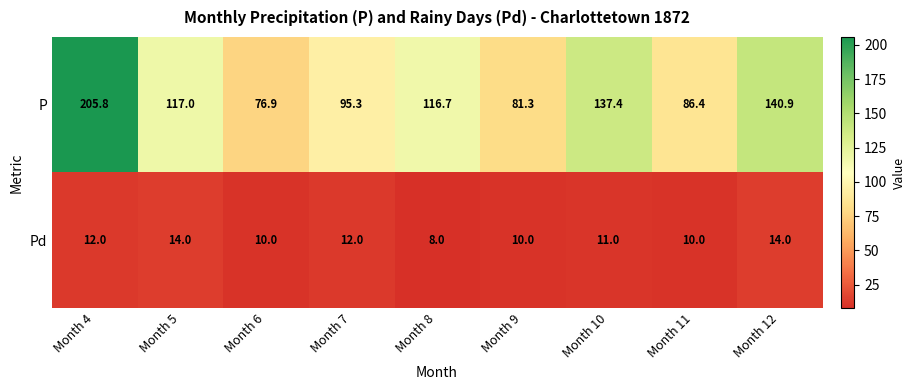

List the series in order of their peak value, highest first.

P, Pd